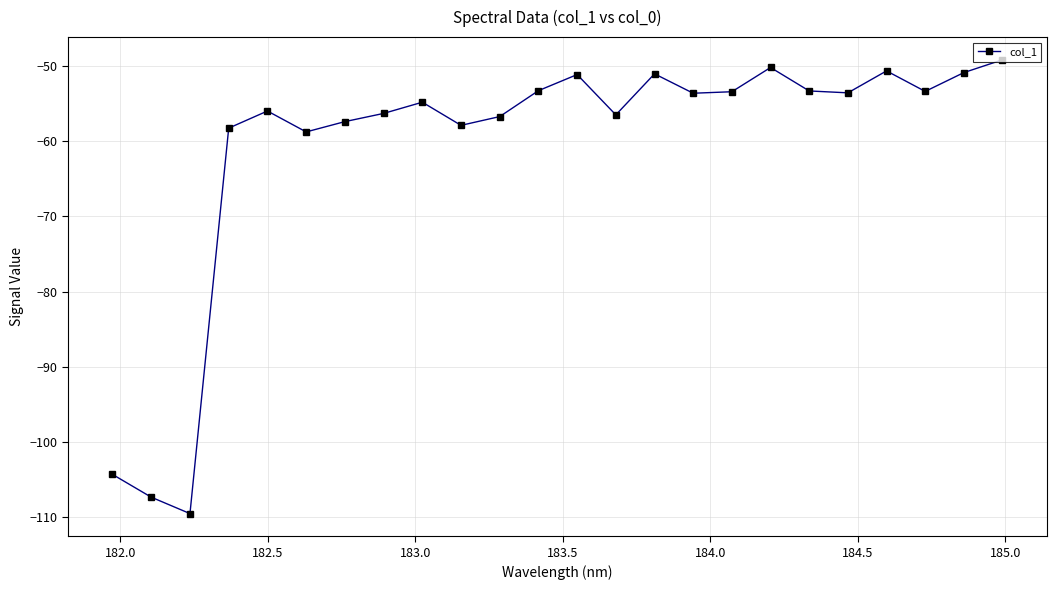

What is the difference between the maximum and second lowest values?

58.2